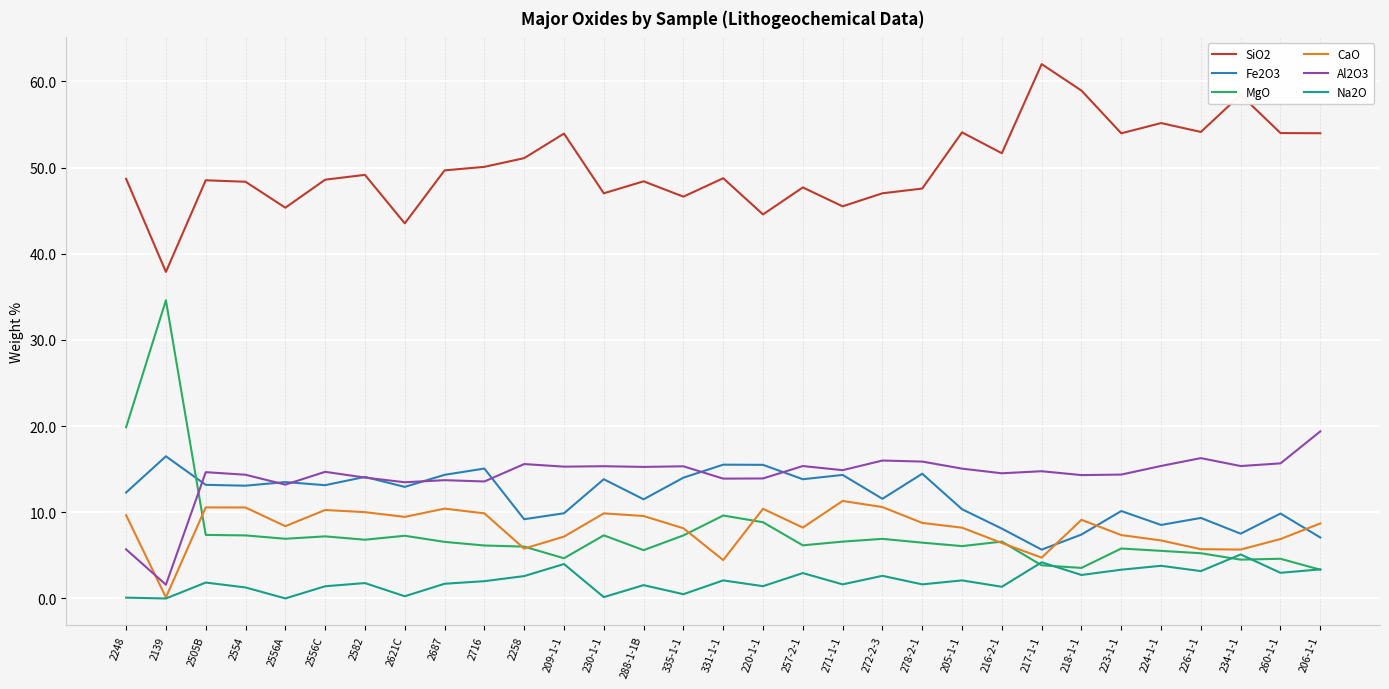

List the series in order of their peak value, lowest first.

Na2O, CaO, Fe2O3, Al2O3, MgO, SiO2